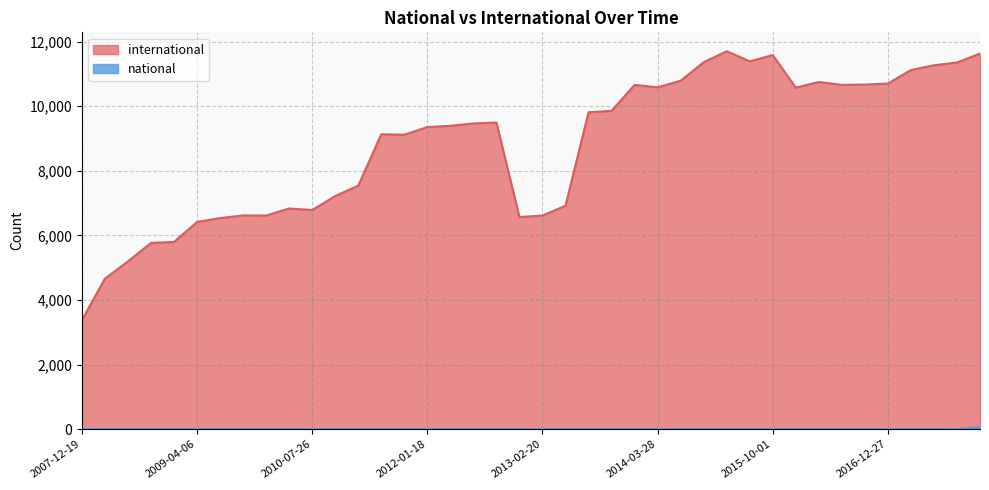

What position from the right is 2010-11-17?

29